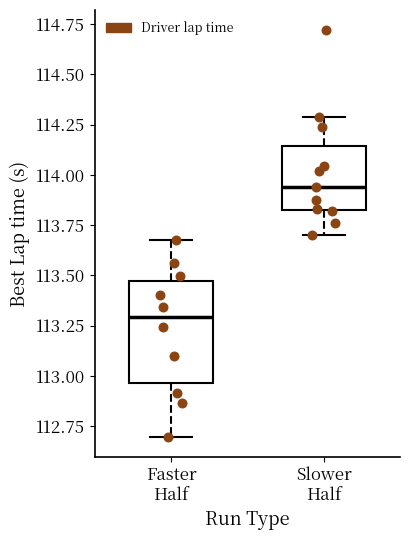

Where does the lower whisker of the box for Faster Half end on the y-axis? The values are not printed on the chart, so give them approximately, as read against the axis.

112.70